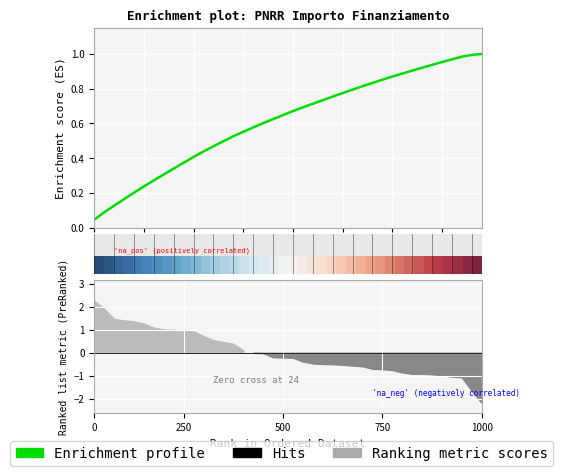

What is the sum of all Enrichment profile values?

24.5